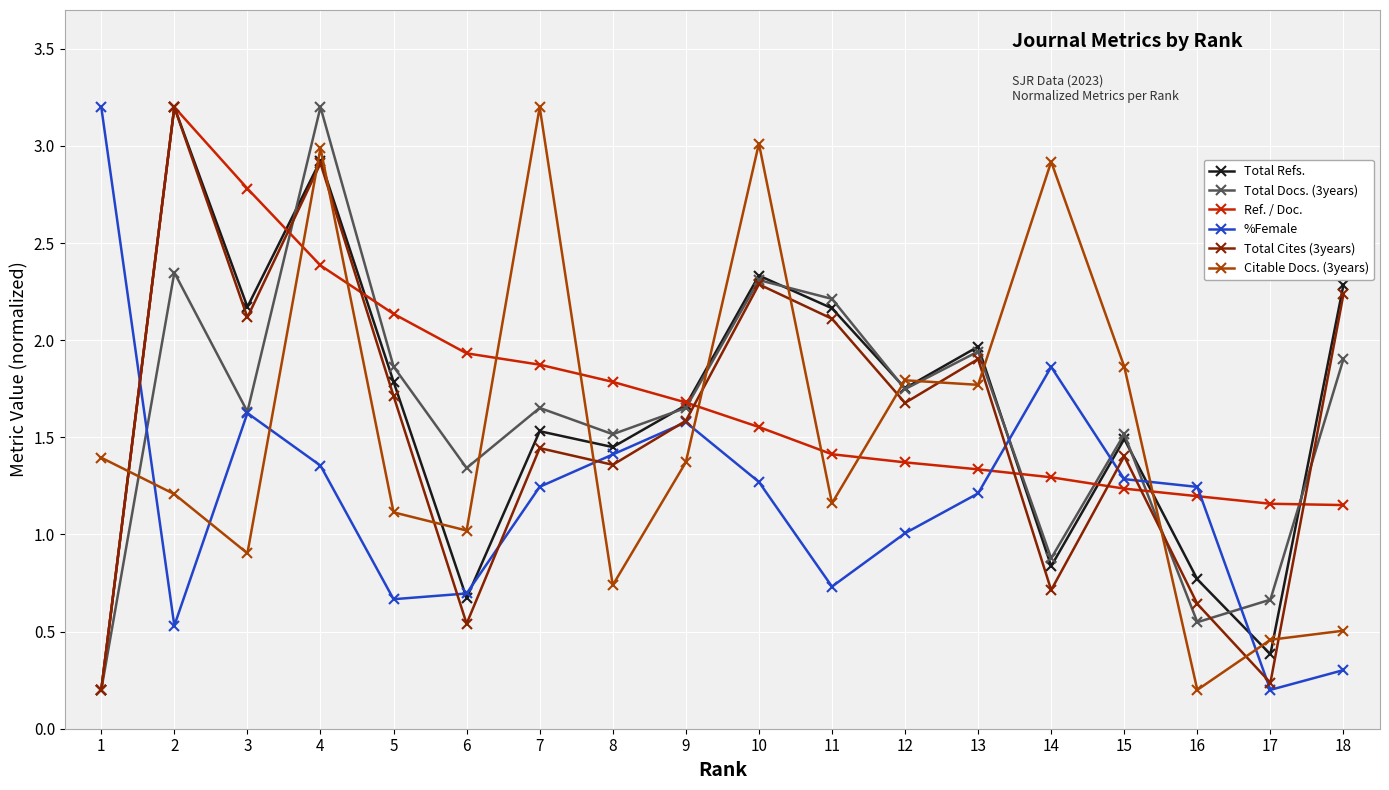

What is the difference between the highest and lowest values at 11?

1.5